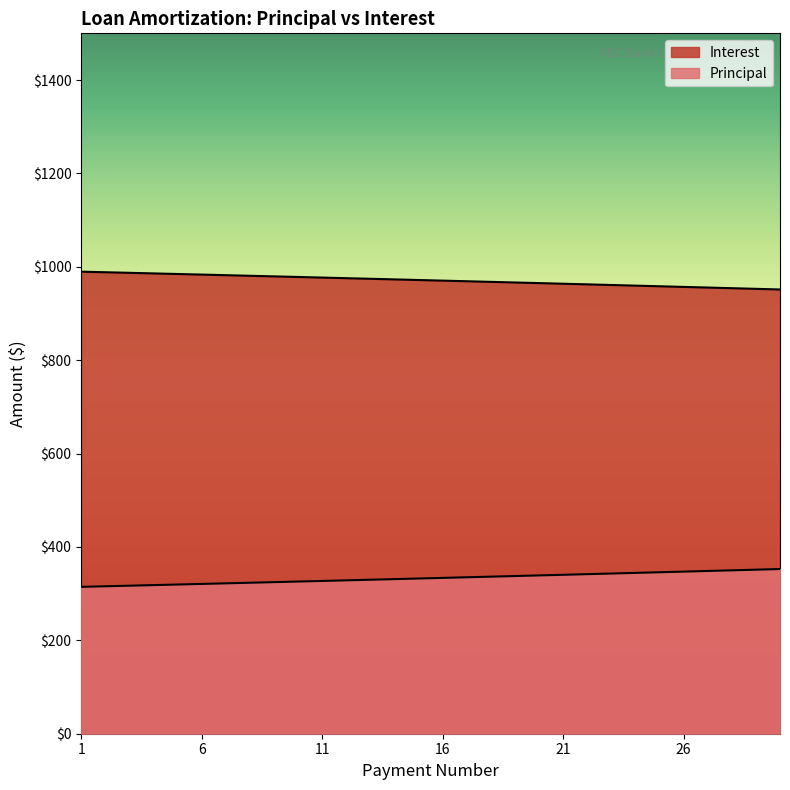

Reading left to right, what are all the values shown in this chart?

Principal: 1=314.5	2=315.8	3=317.0	4=318.3	5=319.5	6=320.8	7=322.1	8=323.4	9=324.6	10=325.9	11=327.2	12=328.5	13=329.8	14=331.1	15=332.4	16=333.7	17=335.1	18=336.4	19=337.7	20=339.1	21=340.4	22=341.7	23=343.1	24=344.4	25=345.8	26=347.2	27=348.6	28=349.9	29=351.3	30=352.7
Interest: 1=989.6	2=988.3	3=987.1	4=985.8	5=984.6	6=983.3	7=982.0	8=980.8	9=979.5	10=978.2	11=976.9	12=975.6	13=974.3	14=973.0	15=971.7	16=970.4	17=969.1	18=967.7	19=966.4	20=965.1	21=963.7	22=962.4	23=961.0	24=959.7	25=958.3	26=956.9	27=955.6	28=954.2	29=952.8	30=951.4